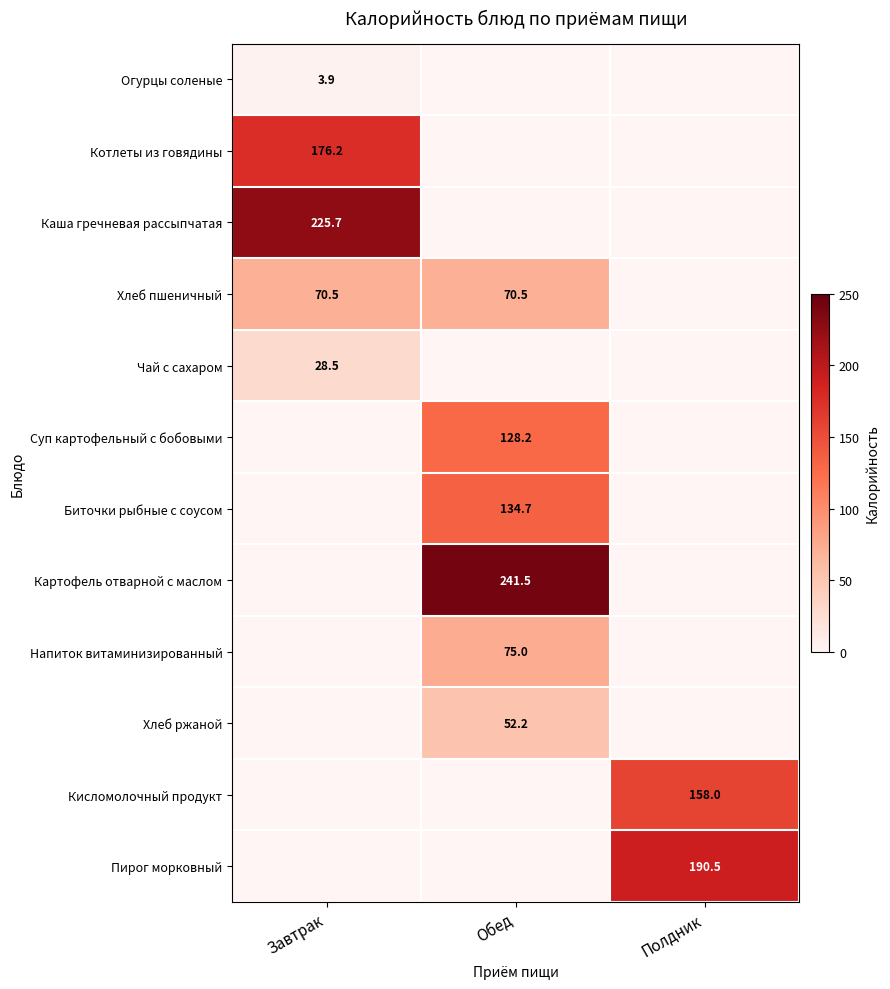

At how many categories does at least one series exceed 124?

3